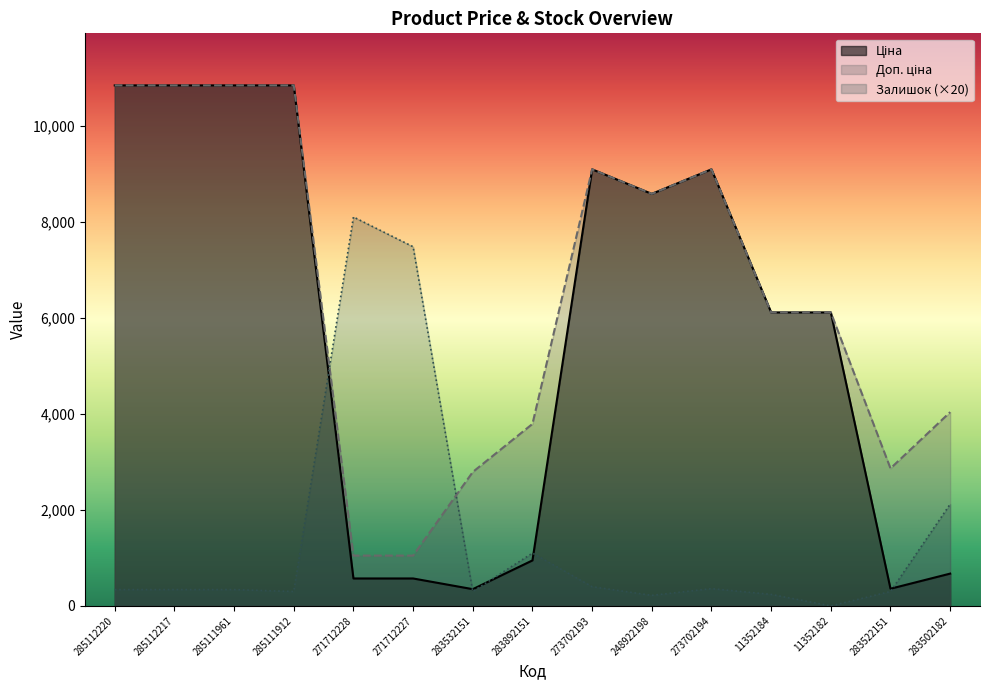

How many lines are shown in the chart?

3